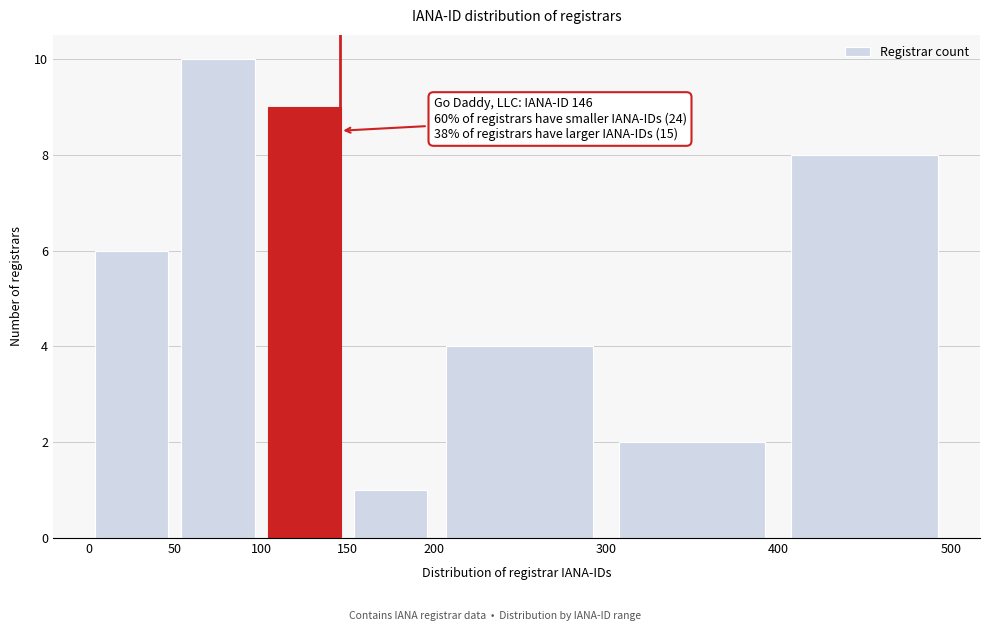

Over which range of the x-axis is the bar tallest?

50 to 100